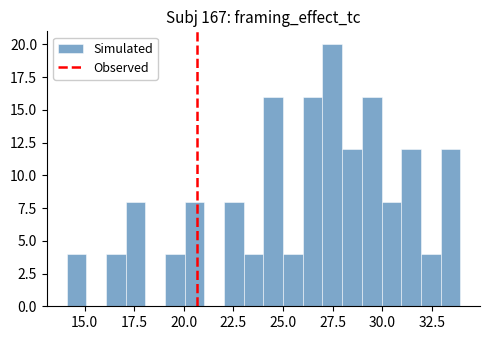

Around what value on the x-axis is the tallest bar? Give the approximate position of its centre, as read against the axis.

27.5